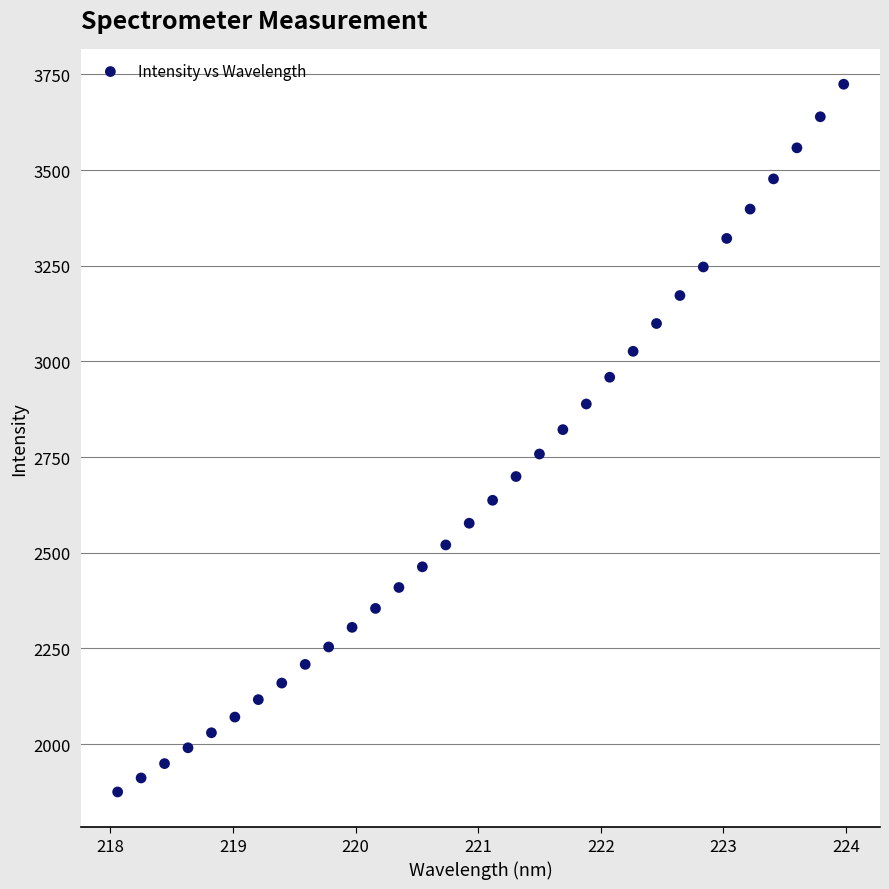

What is the range of X values (max minus min)?

5.9